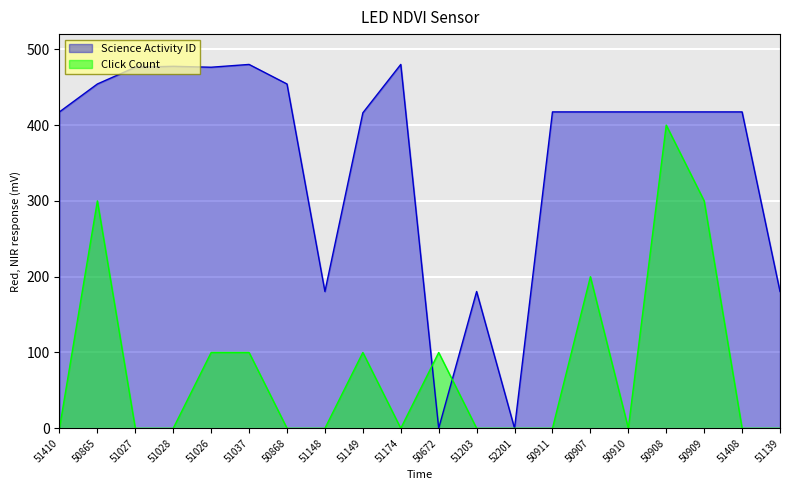

What are all the series names shown in the legend?

Science Activity ID, Click Count